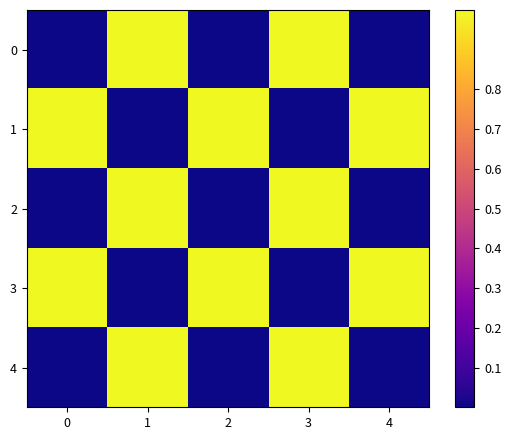

Reading left to right, list all the values displayed in this chart.

0: 0=0	1=1	2=0	3=1	4=0
1: 0=1	1=0	2=1	3=0	4=1
2: 0=0	1=1	2=0	3=1	4=0
3: 0=1	1=0	2=1	3=0	4=1
4: 0=0	1=1	2=0	3=1	4=0